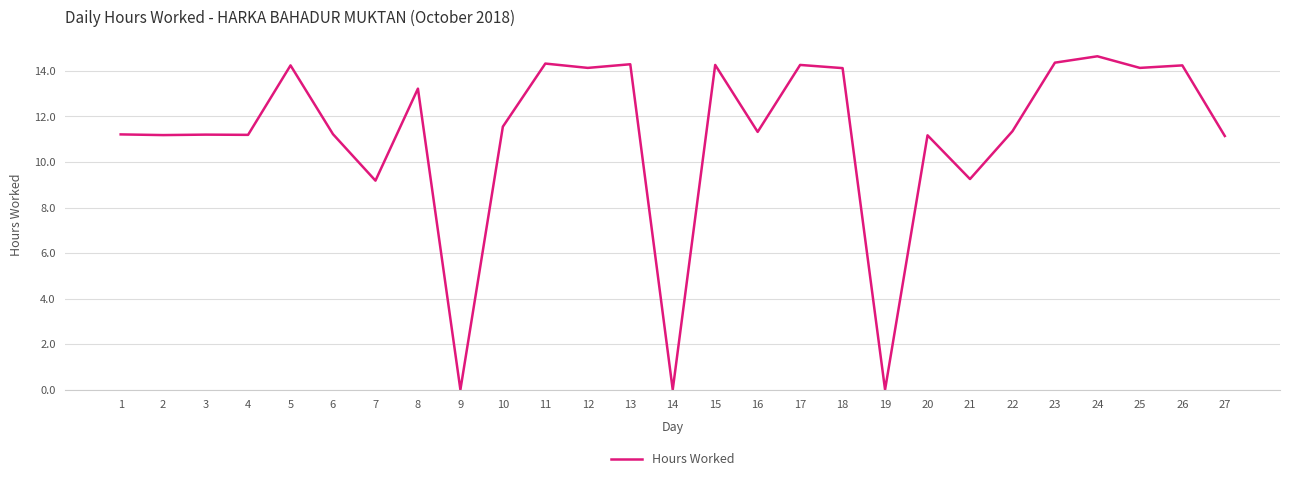

What is the sum of all values?

301.2